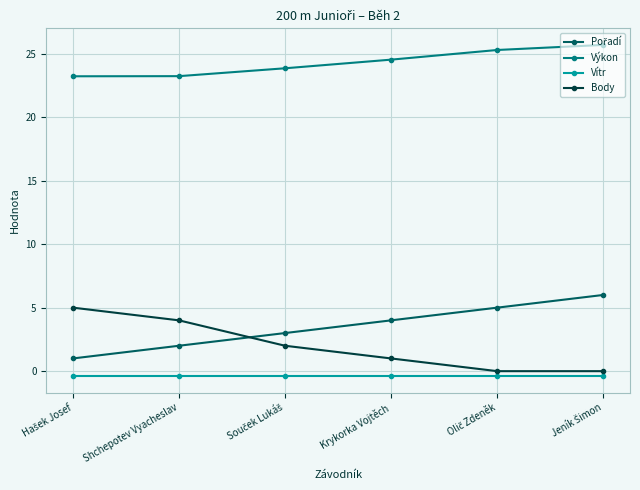

True or false: Výkon has a value of 39.2 at Shchepotev Vyacheslav.

False